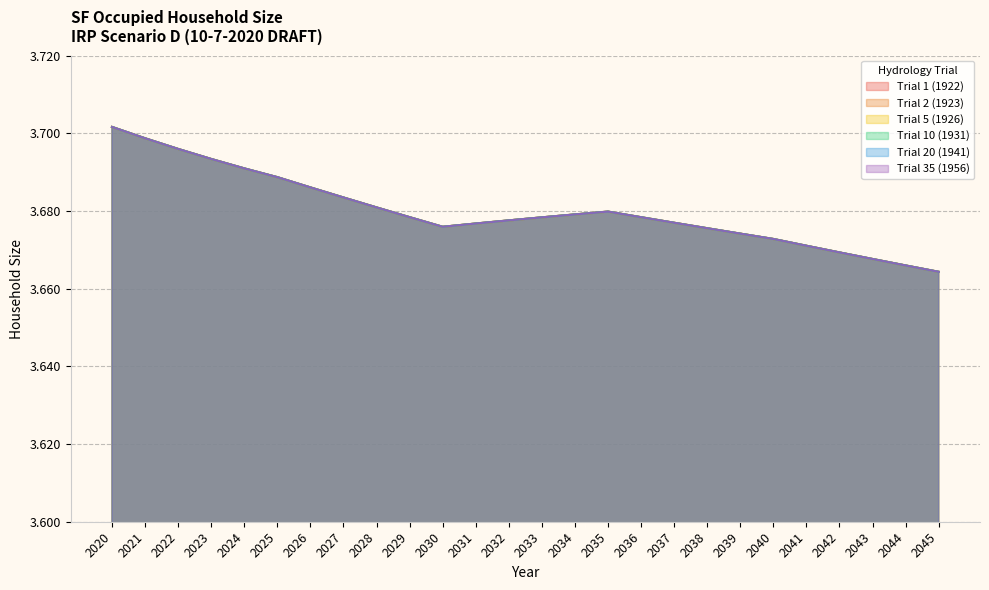

True or false: Trial 5 (1926) has a value of 5.5 at 2032.

False